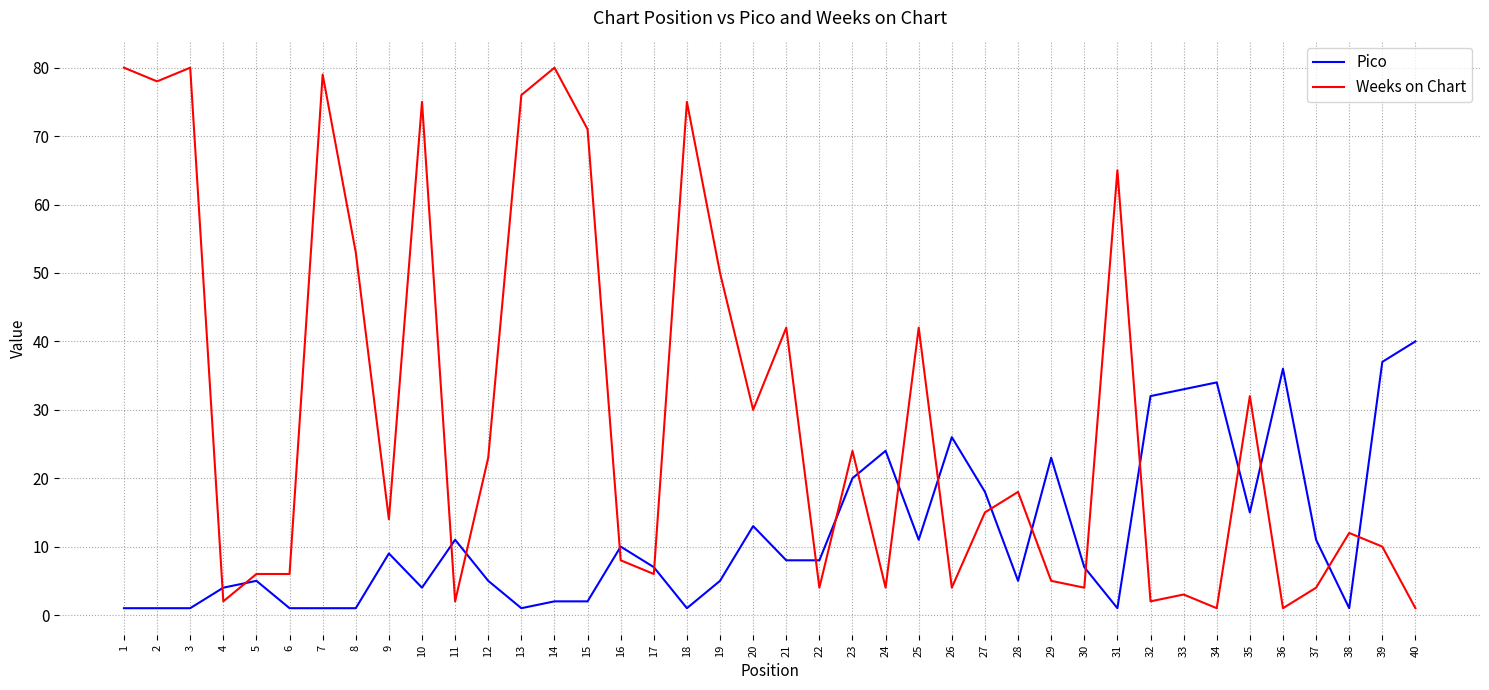

True or false: Pico and Weeks on Chart intersect in this chart.

True